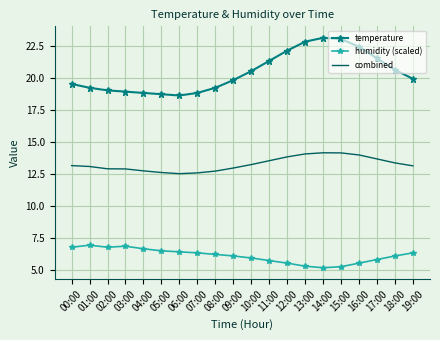

What position from the right is 05:00?

15